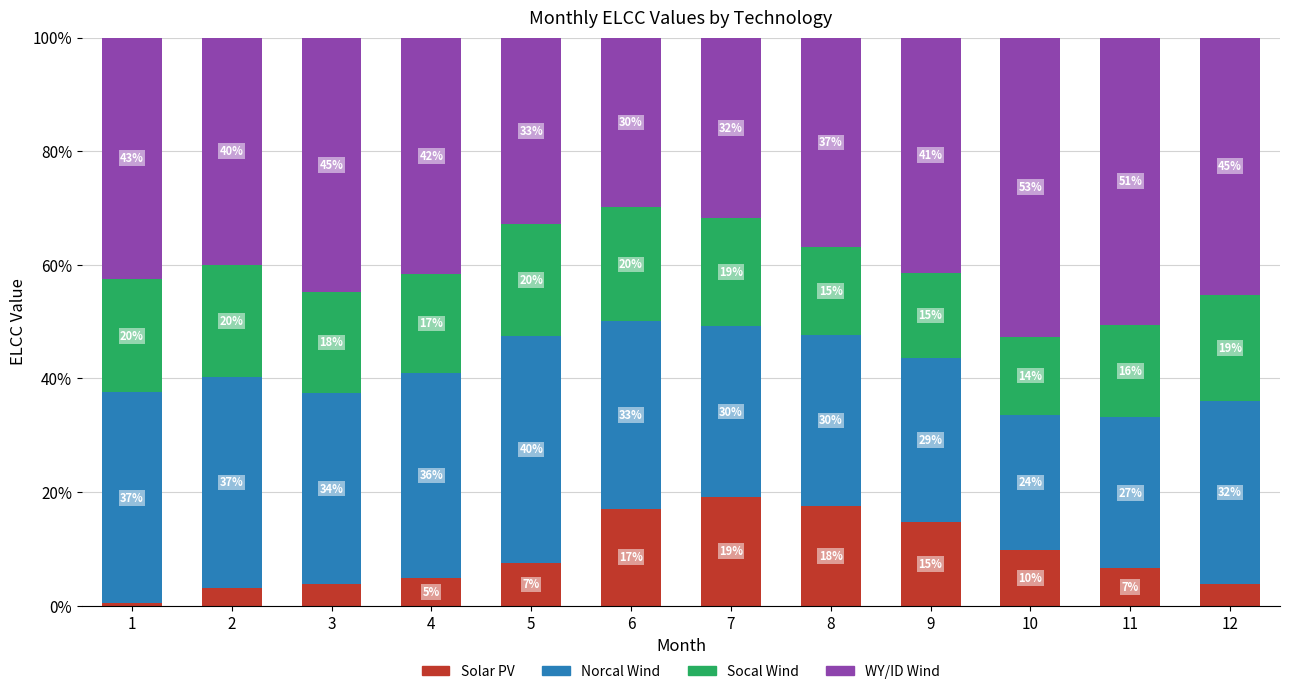

How many data points in Solar PV are less than 7?

6